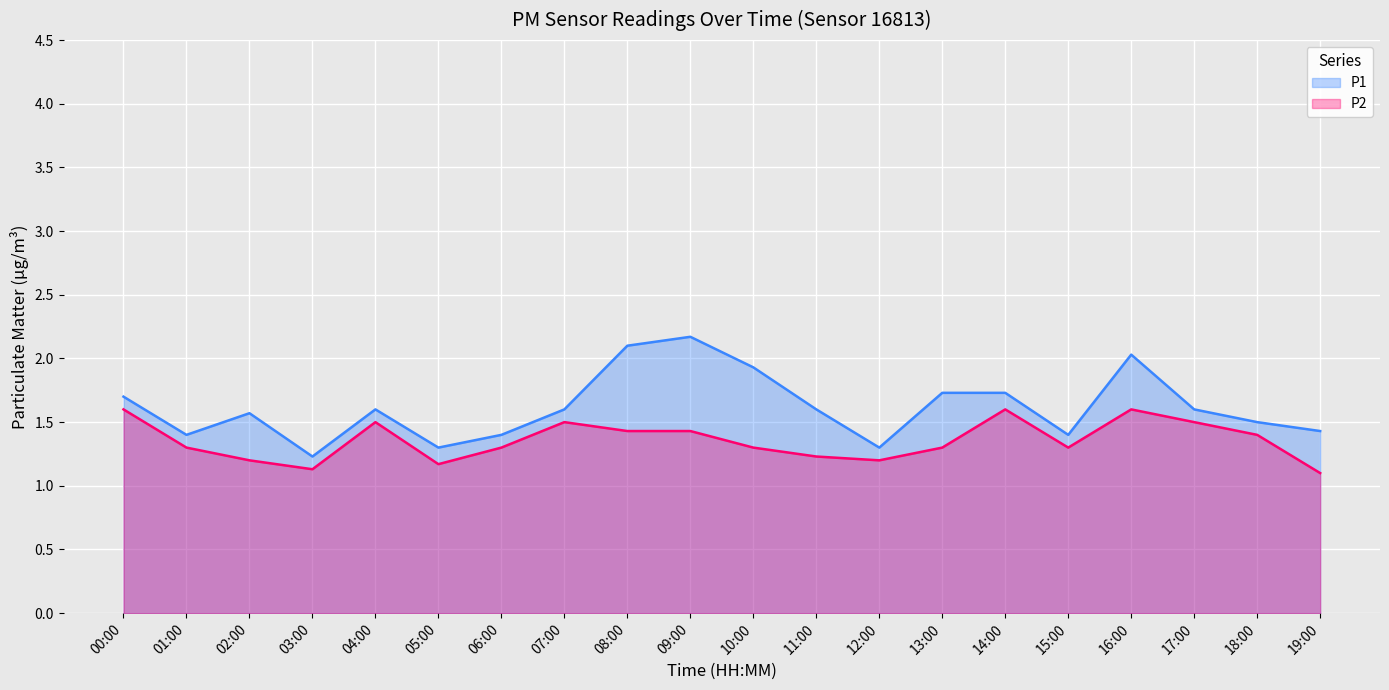

Reading left to right, what are all the values shown in this chart?

P1: 1.7	1.4	1.6	1.2	1.6	1.3	1.4	1.6	2.1	2.2	1.9	1.6	1.3	1.7	1.7	1.4	2.0	1.6	1.5	1.4
P2: 1.6	1.3	1.2	1.1	1.5	1.2	1.3	1.5	1.4	1.4	1.3	1.2	1.2	1.3	1.6	1.3	1.6	1.5	1.4	1.1